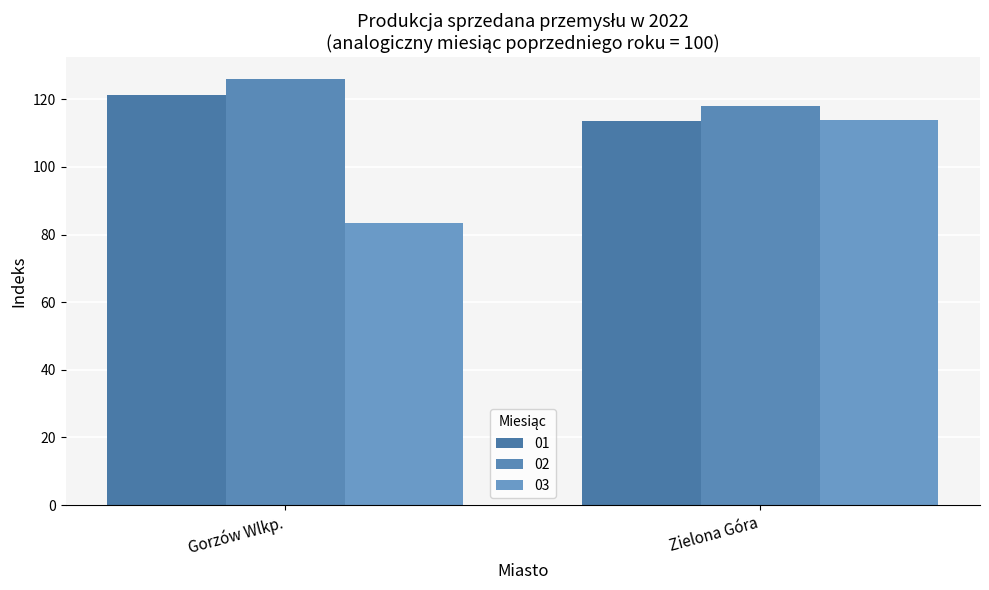

True or false: 01 has a value of 113.6 at Zielona Góra.

True